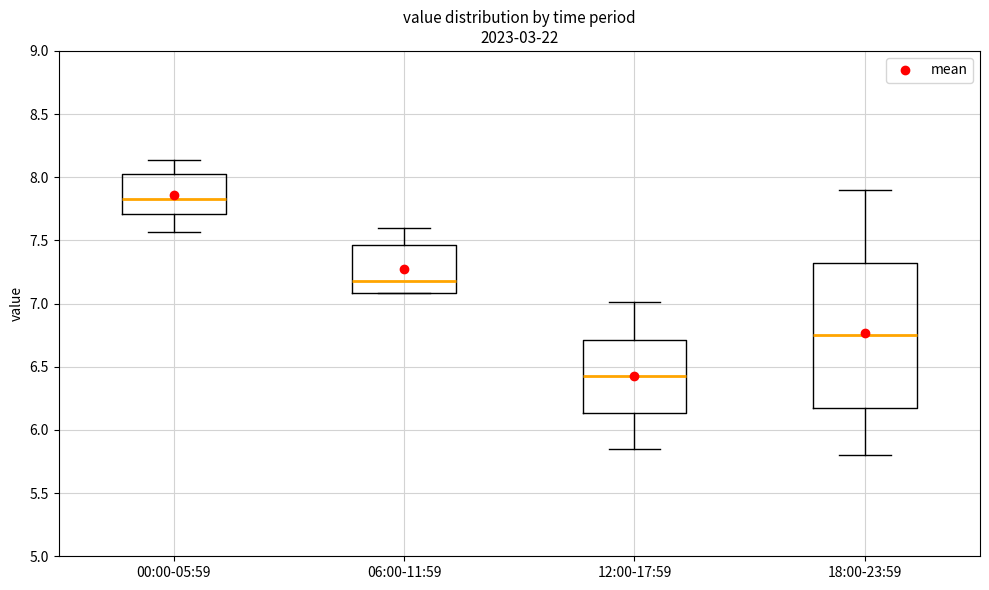

Reading left to right, read every box against the y-axis: the position of its median line, the range the box covers, and the ends of its whiskers. The values are not printed on the chart, so give them approximately, as read against the axis.

00:00-05:59: median 7.85, box 7.70 to 8.05, whiskers 7.55 to 8.15
06:00-11:59: median 7.20, box 7.10 to 7.45, whiskers 7.10 to 7.60
12:00-17:59: median 6.45, box 6.15 to 6.70, whiskers 5.85 to 7.00
18:00-23:59: median 6.75, box 6.20 to 7.35, whiskers 5.80 to 7.90